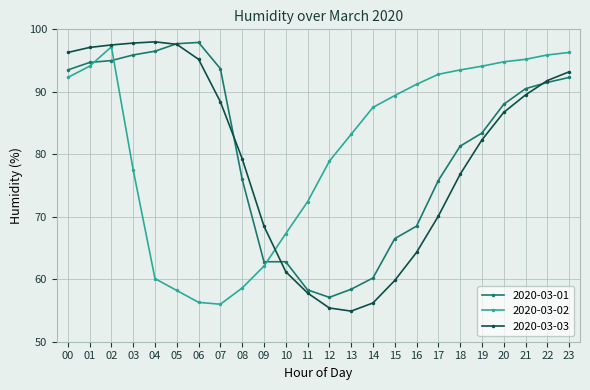

The value of 2020-03-03 at 06 is 53.4. True or false?

False